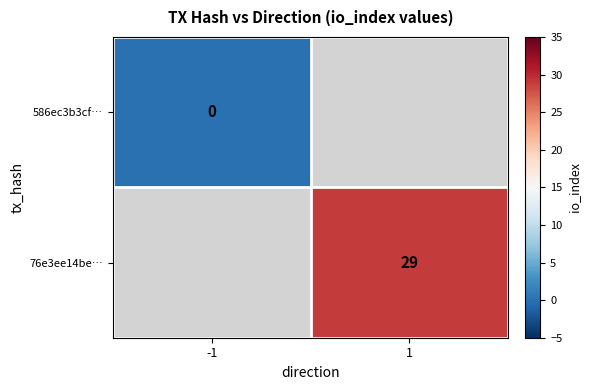

Is it true that 76e3ee14be… equals 13 at 1?

False